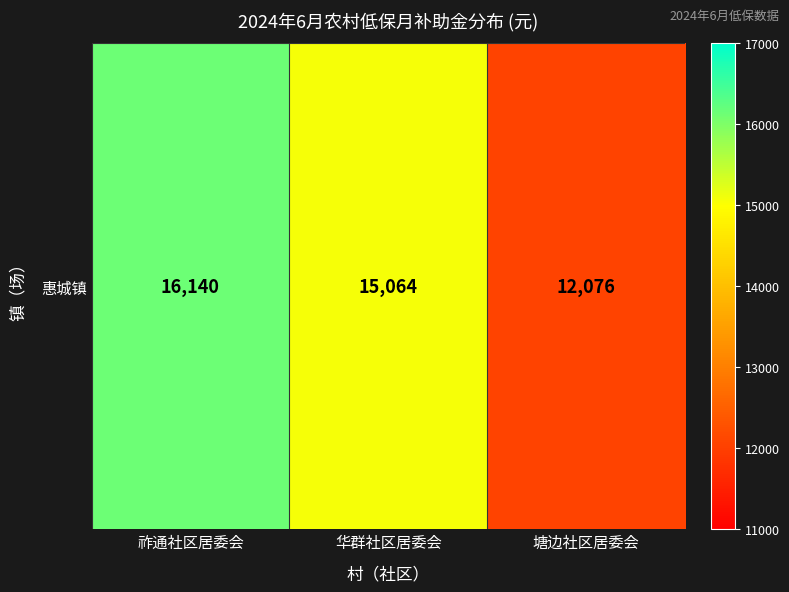

What is the greatest value displayed?

16140